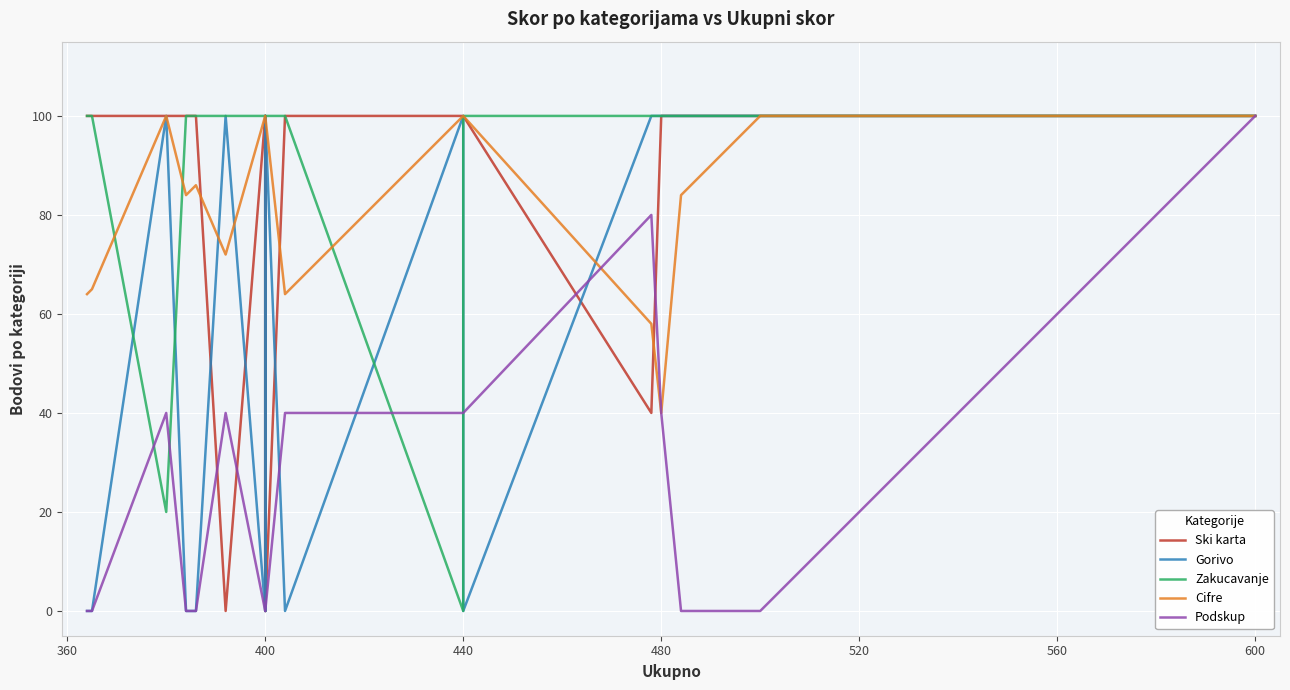

Is it true that Podskup equals 66 at 440?

False